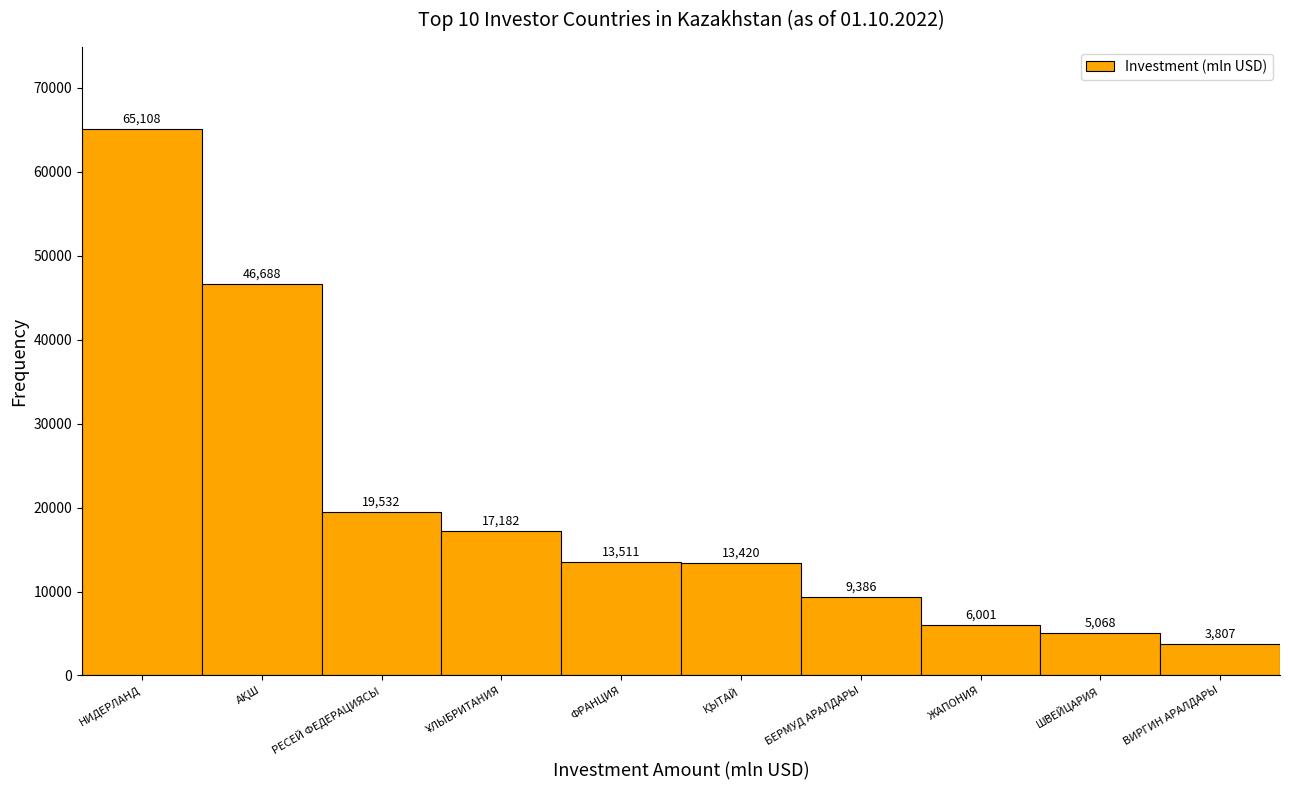

At which label does the data first exceed 13511?

НИДЕРЛАНД